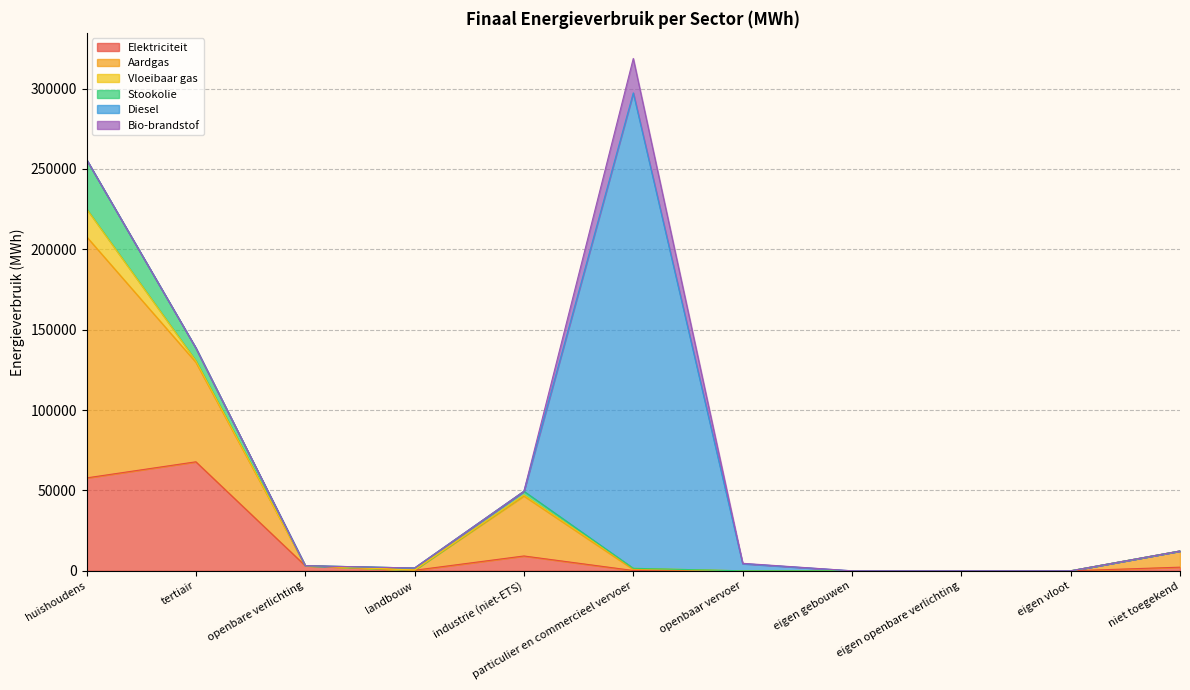

How many times do Elektriciteit and Stookolie cross each other?

2